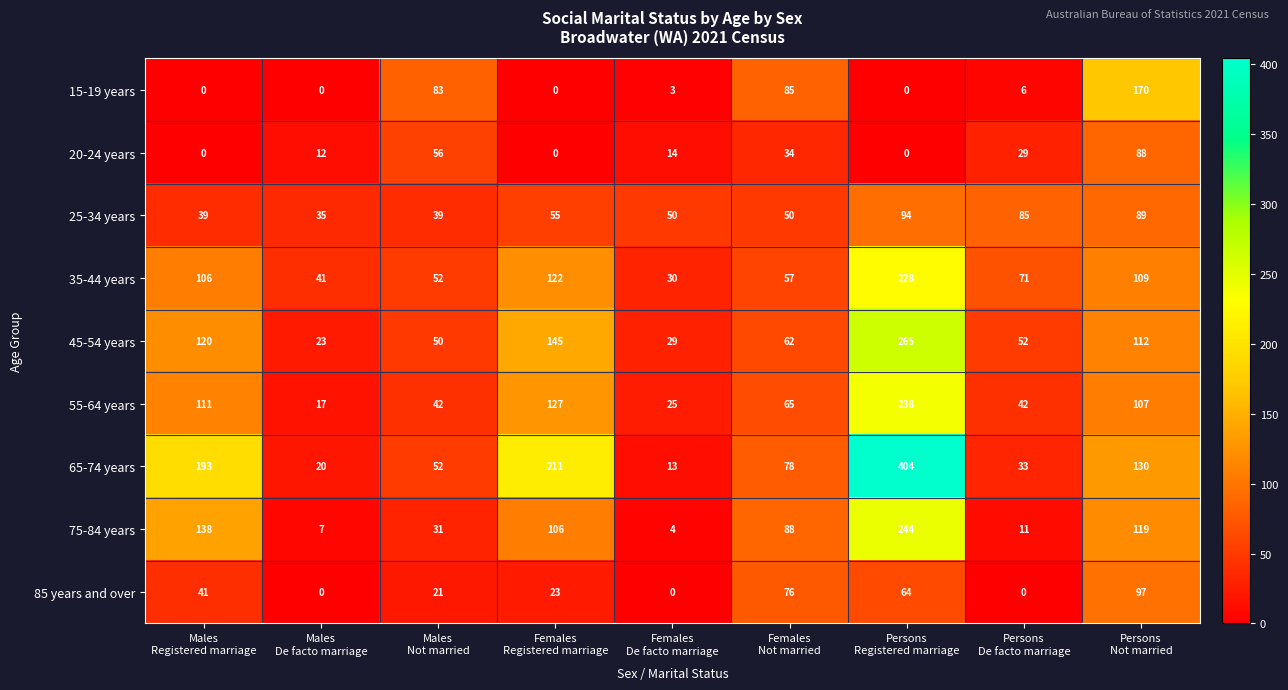

How many distinct data groups are displayed?

9